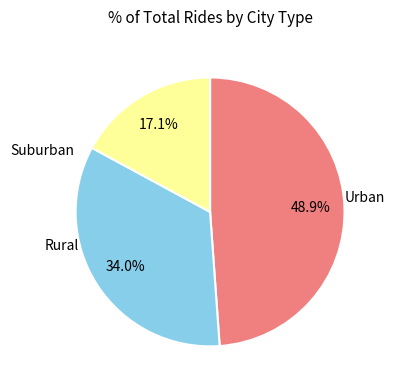

Is there a majority slice in this chart?

No